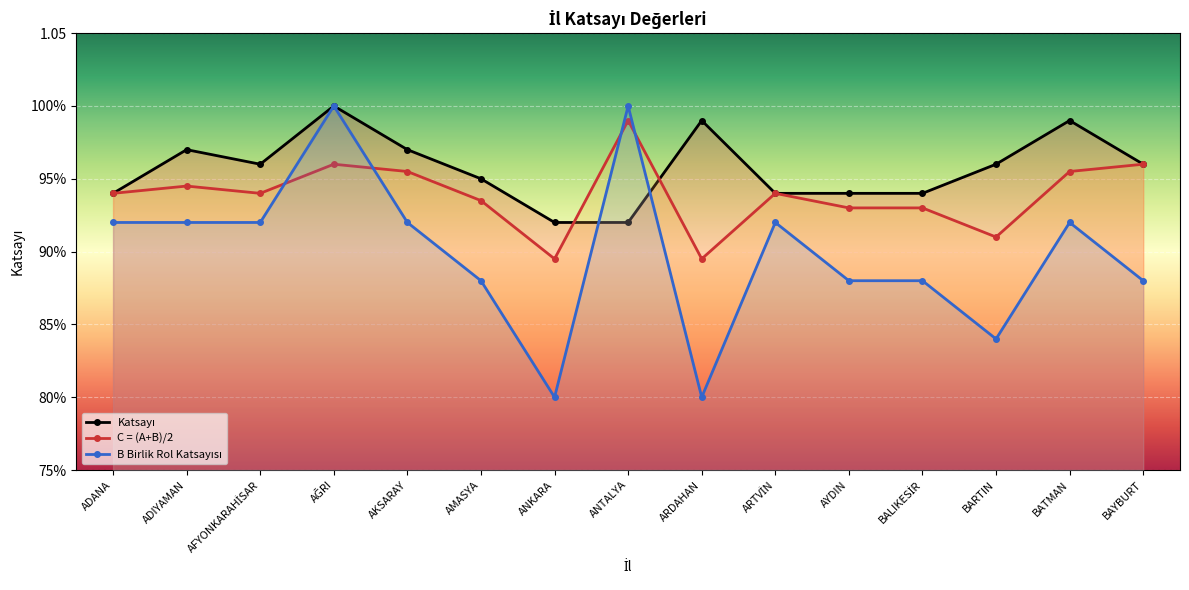

Is the value of C = (A+B)/2 at AFYONKARAHİSAR greater than the value of Katsayı at AĞRI?

No